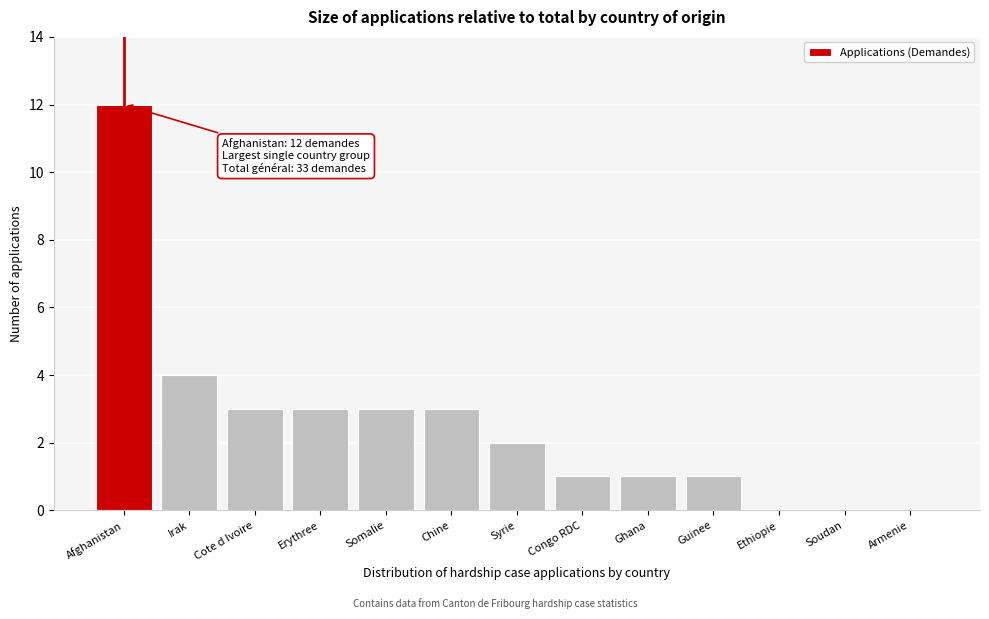

Reading left to right, list all the values displayed in this chart.

Afghanistan=12	Irak=4	Cote d Ivoire=3	Erythree=3	Somalie=3	Chine=3	Syrie=2	Congo RDC=1	Ghana=1	Guinee=1	Ethiopie=0	Soudan=0	Armenie=0